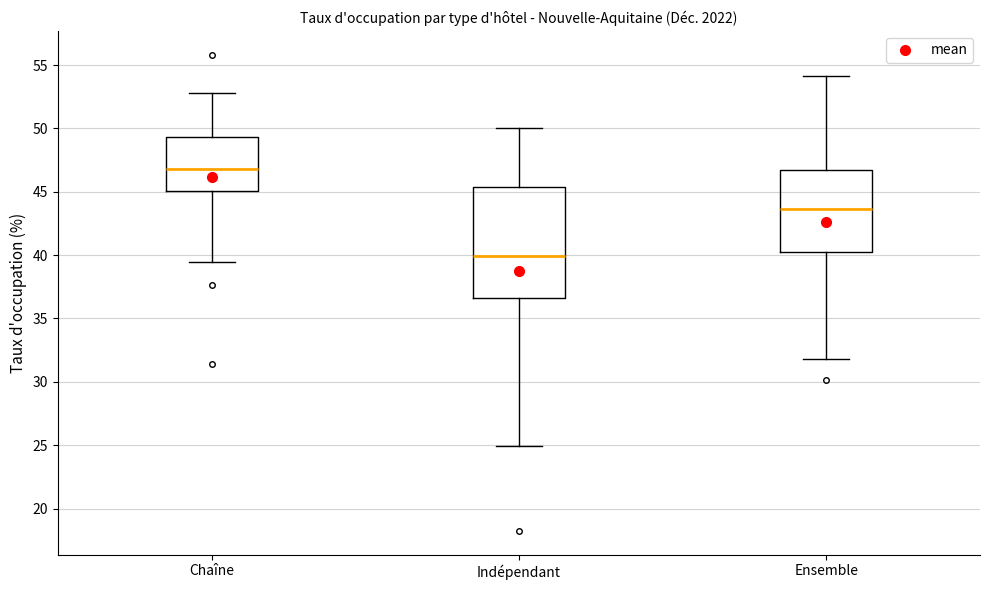

Reading left to right, read every box against the y-axis: the position of its median line, the range the box covers, and the ends of its whiskers. The values are not printed on the chart, so give them approximately, as read against the axis.

Chaîne: median 47.0, box 45.0 to 49.5, whiskers 39.5 to 53.0
Indépendant: median 40.0, box 36.5 to 45.5, whiskers 25.0 to 50.0
Ensemble: median 43.5, box 40.5 to 47.0, whiskers 32.0 to 54.0